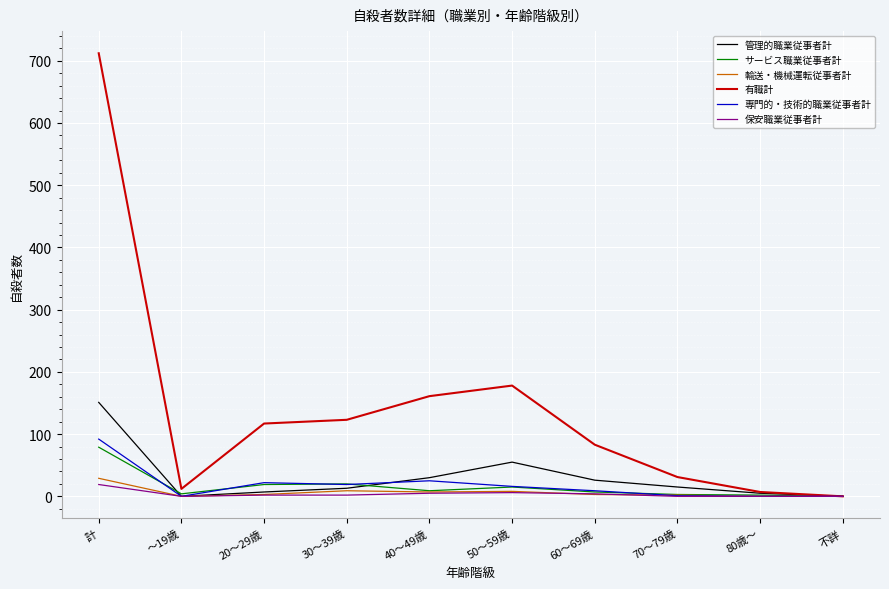

Is the value of 輸送・機械運転従事者計 at ～19歳 greater than the value of 専門的・技術的職業従事者計 at 20～29歳?

No